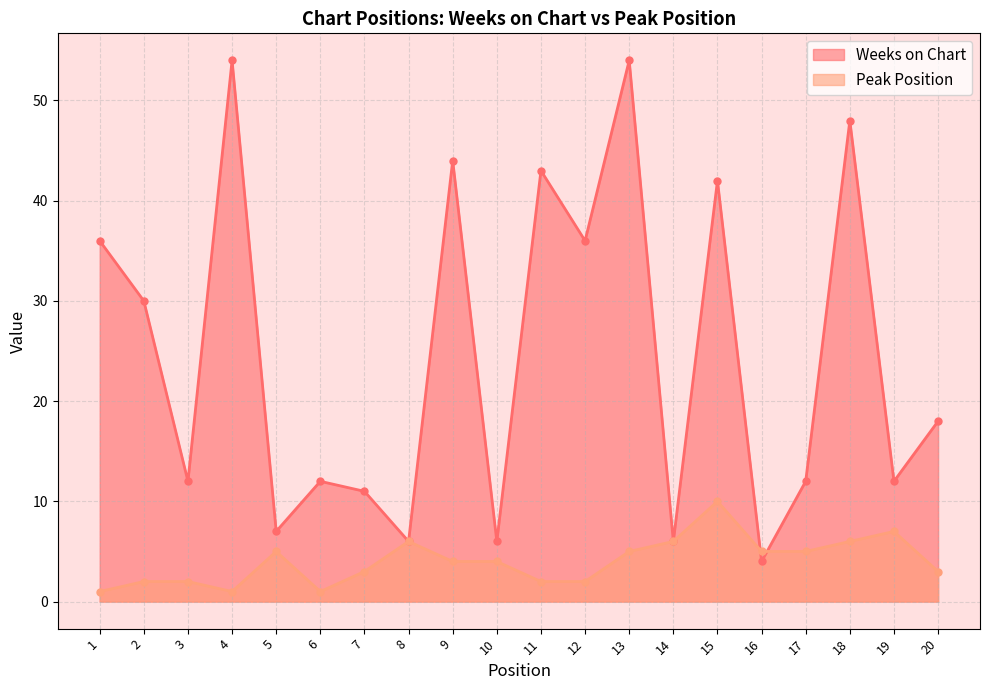

How many times do Weeks on Chart and Peak Position cross each other?

2